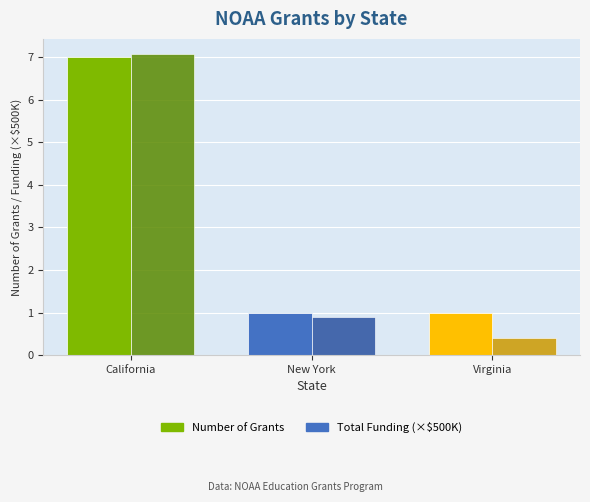

Count the number of categories in the chart.

3